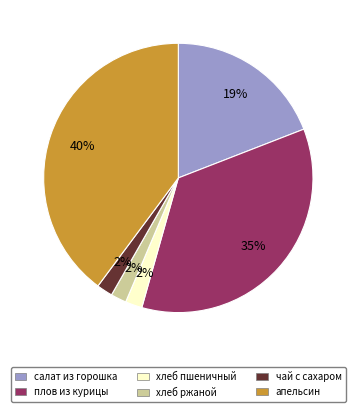

Does хлеб пшеничный represent more than half of the total?

No